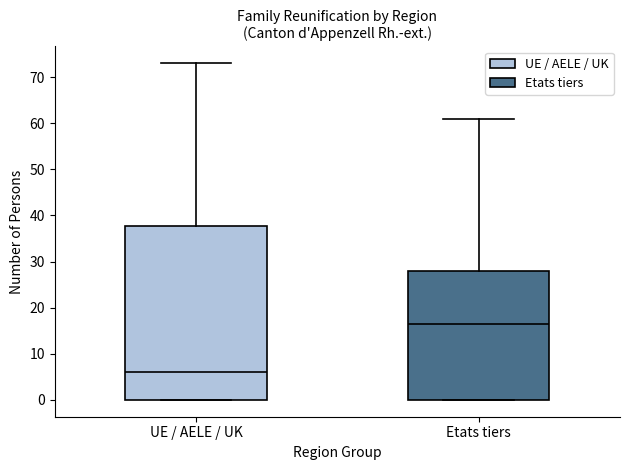

Reading left to right, transcribe this box plot: for each box, give where its median line is, the range the box spans, and where its two whiskers end, as read against the y-axis. The values are not printed on the chart, so give them approximately, as read against the axis.

UE / AELE / UK: median 6, box 0 to 38, whiskers 0 to 73
Etats tiers: median 17, box 0 to 28, whiskers 0 to 61